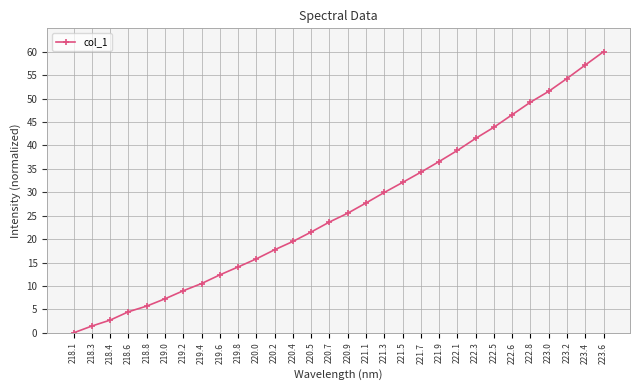

How many distinct data groups are displayed?

1